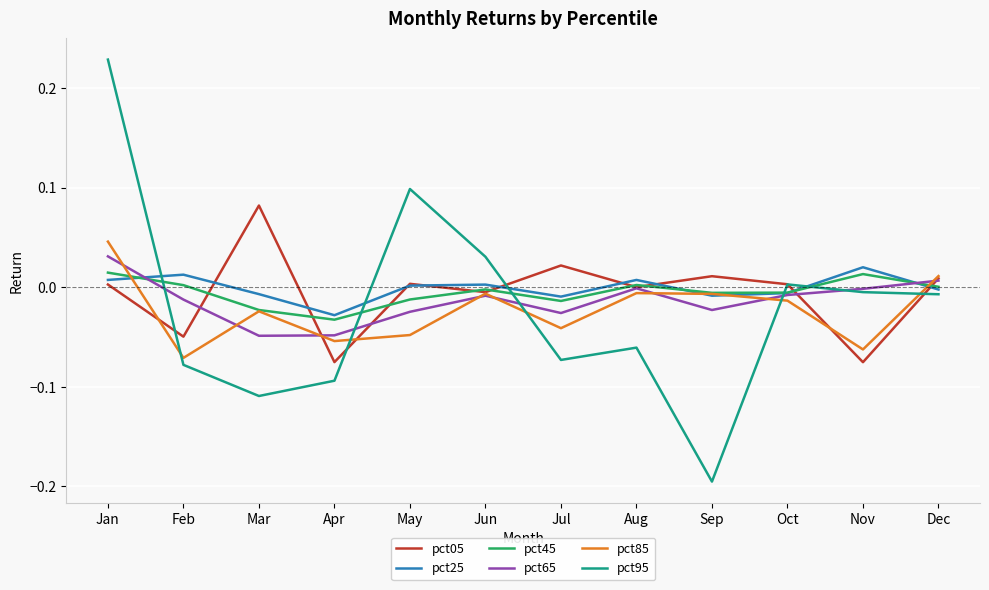

At which category is the sum across all series the highest?

Jan